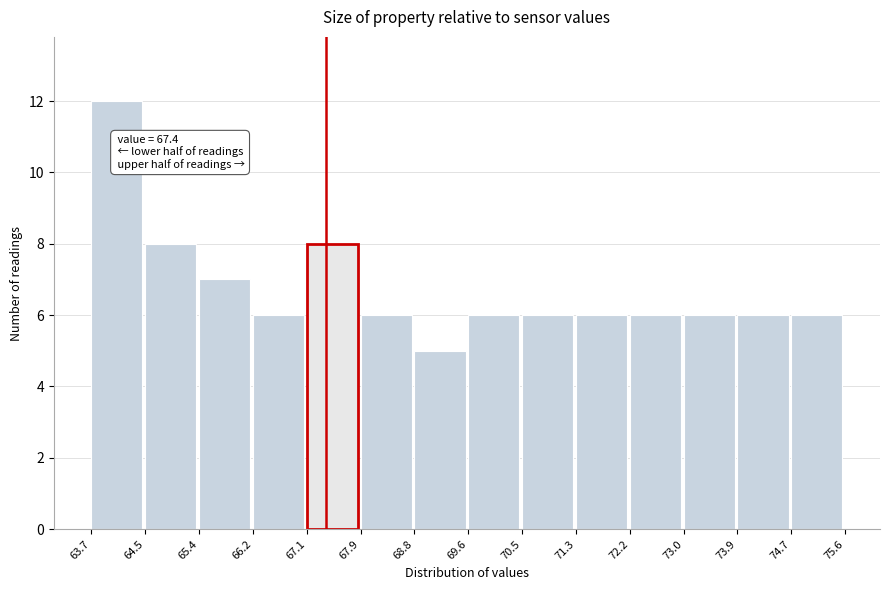

Which range on the x-axis has the tallest bar?

63.7 to 64.5